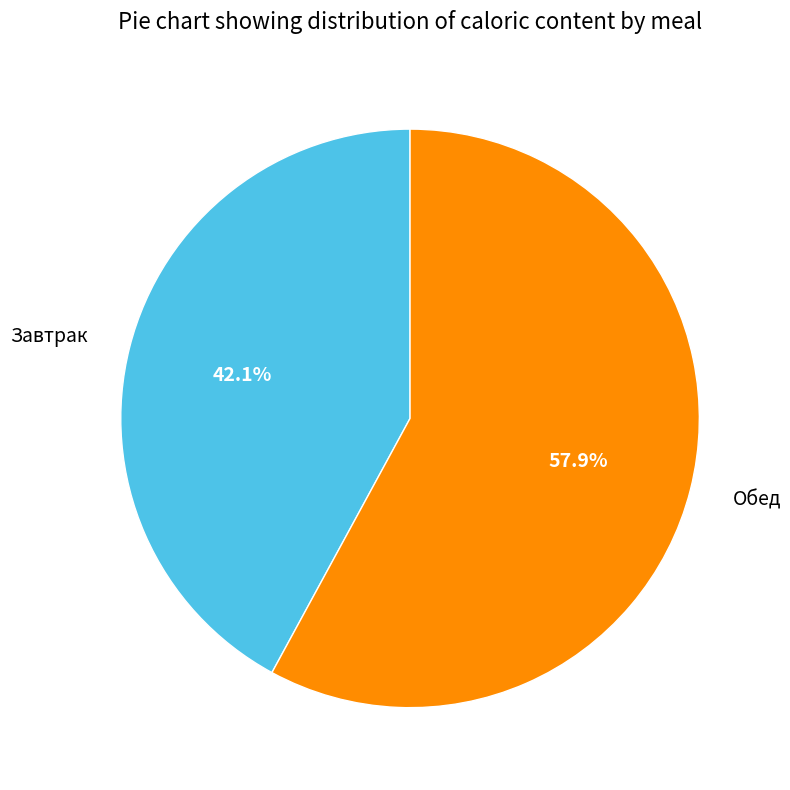

Is there a majority slice in this chart?

Yes